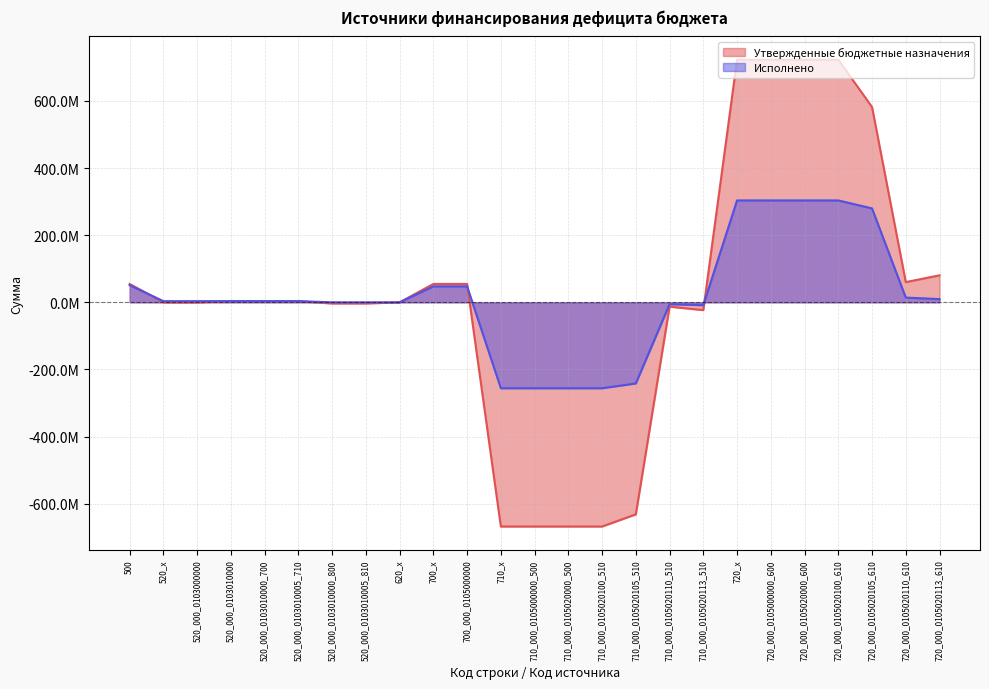

Reading left to right, extract all data points from this chart.

Утвержденные бюджетные назначения: 54761925.0	0.0	0.0	3500000.0	3500000.0	3500000.0	-3500000.0	-3500000.0	0.0	54761925.0	54761925.0	-667768458.3	-667768458.3	-667768458.3	-667768458.3	-631583939.3	-12946061.8	-23238457.1	722530383.3	722530383.3	722530383.3	722530383.3	581885522.3	60252272.7	80392588.4
Исполнено: 51067743.9	3500000.0	3500000.0	3500000.0	3500000.0	3500000.0	0.0	0.0	0.0	47567743.9	47567743.9	-255956146.4	-255956146.4	-255956146.4	-255956146.4	-241684783.3	-5681504.8	-8589858.3	303523890.3	303523890.3	303523890.3	303523890.3	279763973.3	14144888.3	9615028.6